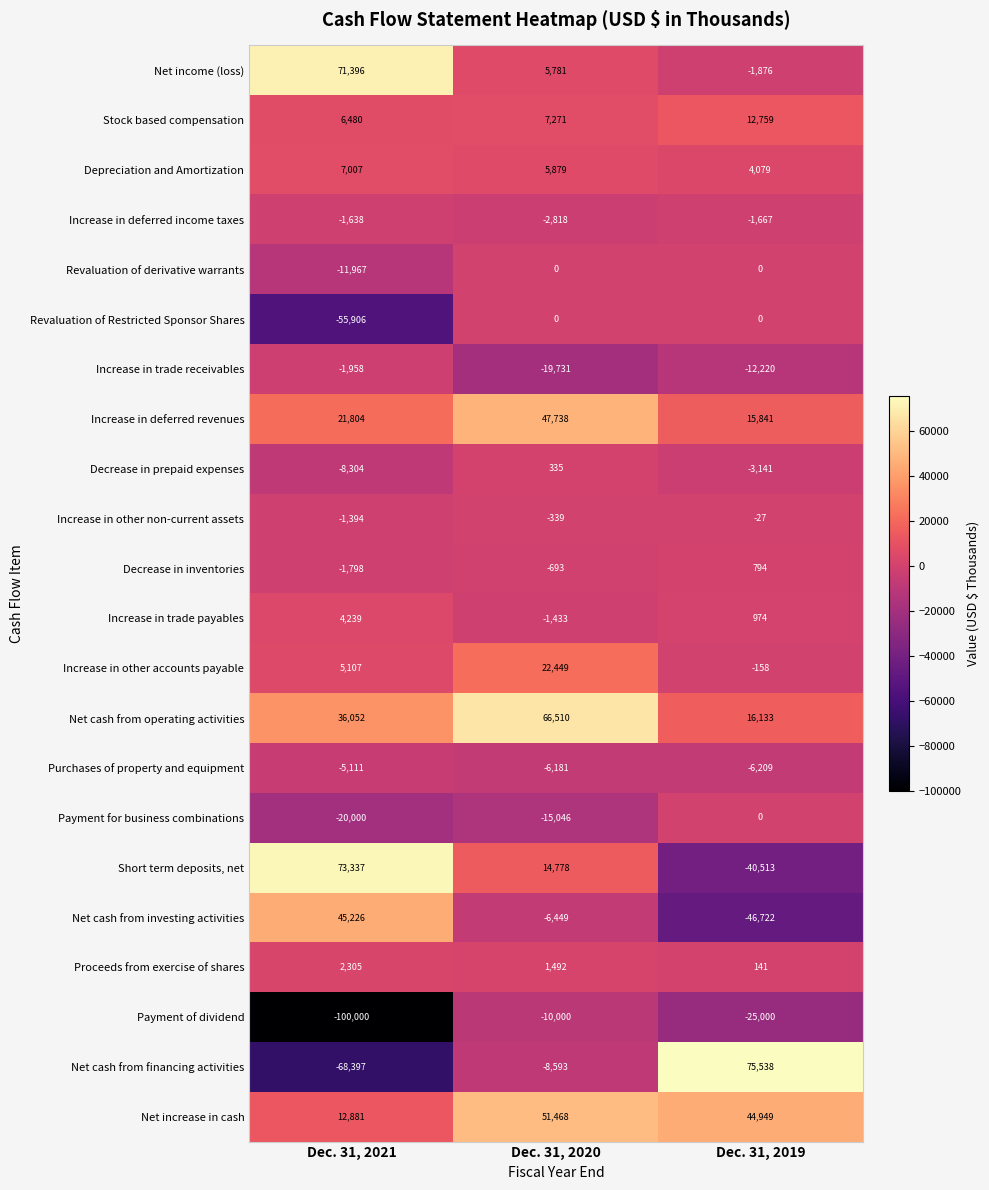

Which series has the largest total across all categories?

Net cash from operating activities